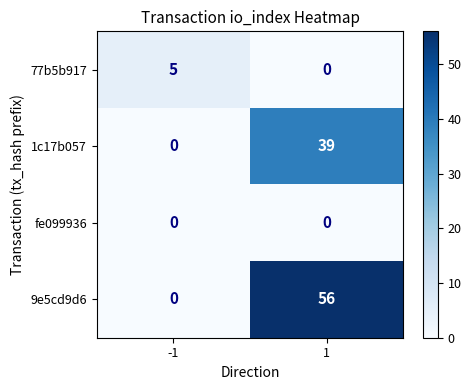

How many series are shown in this chart?

4